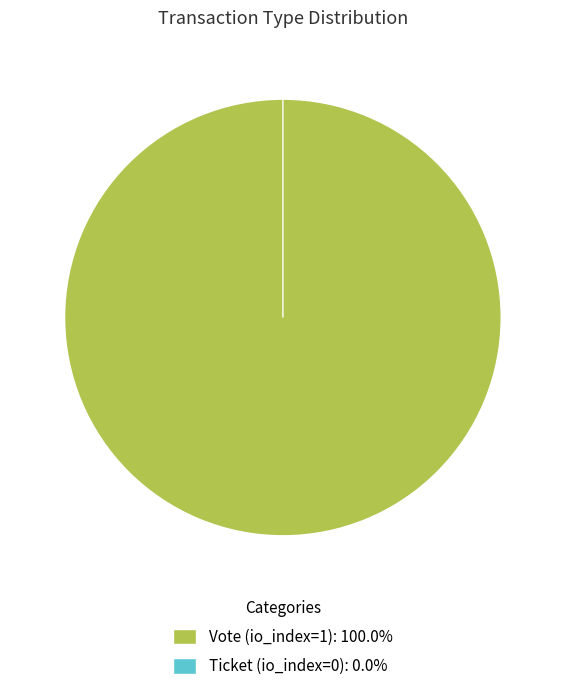

Is it true that Vote (io_index=1) is 100% of the pie?

True